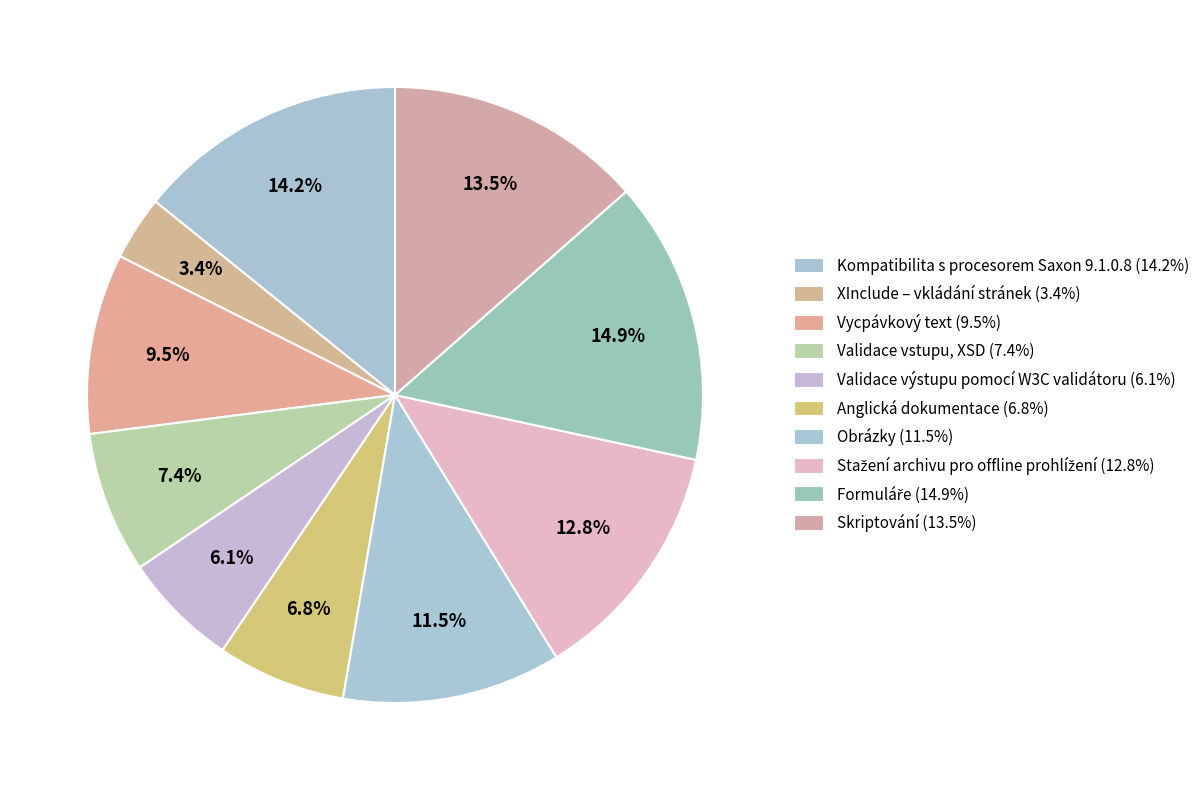

What percentage is the Stažení archivu pro offline prohlížení slice, to the nearest percent?

13%